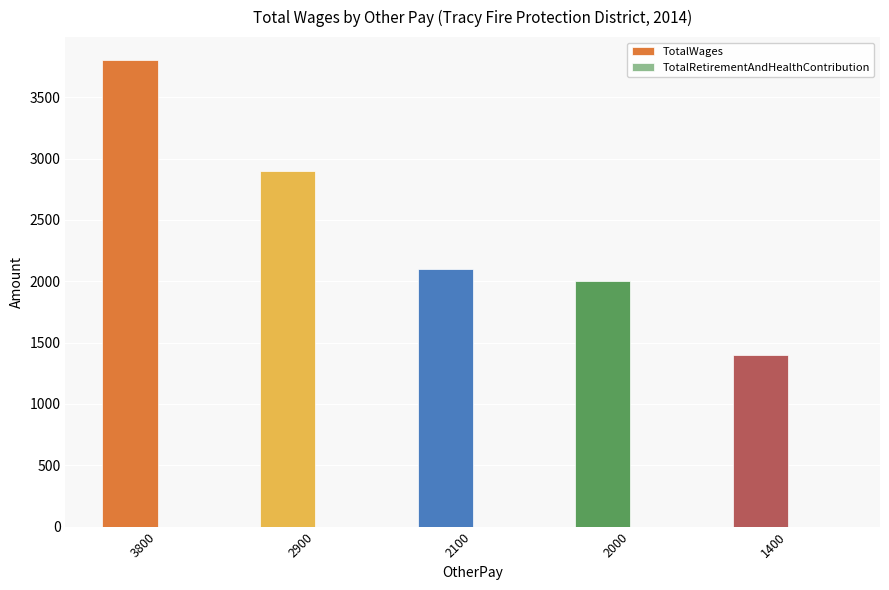

Reading right to left, transcribe all the data shown in this chart.

1400	2000	2100	2900	3800